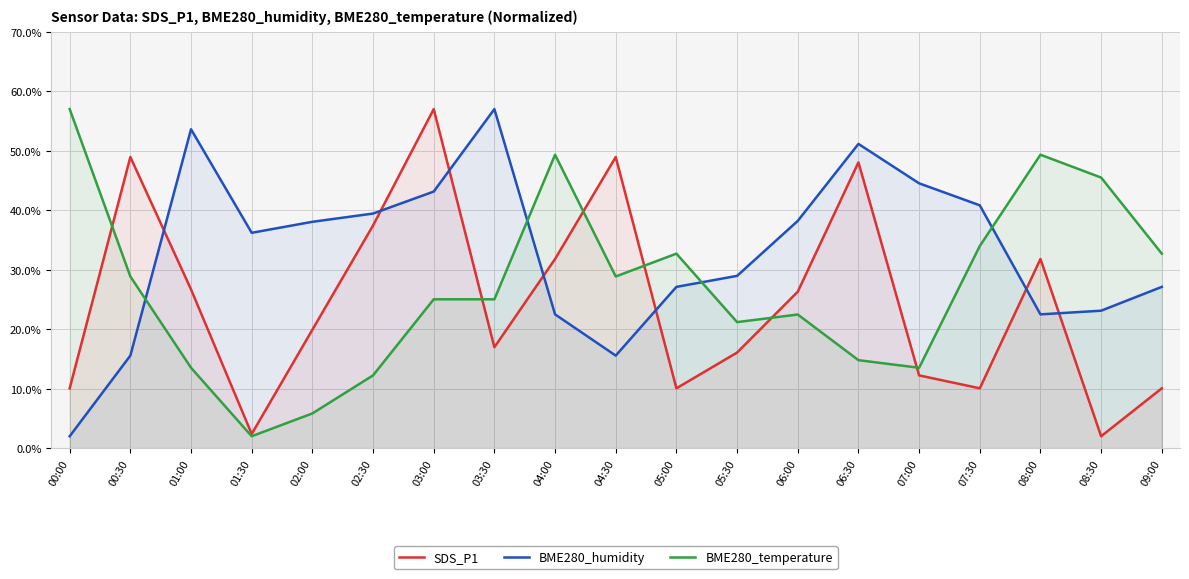

What is the sum of the BME280_humidity values at 02:00 and 08:00?

60.5